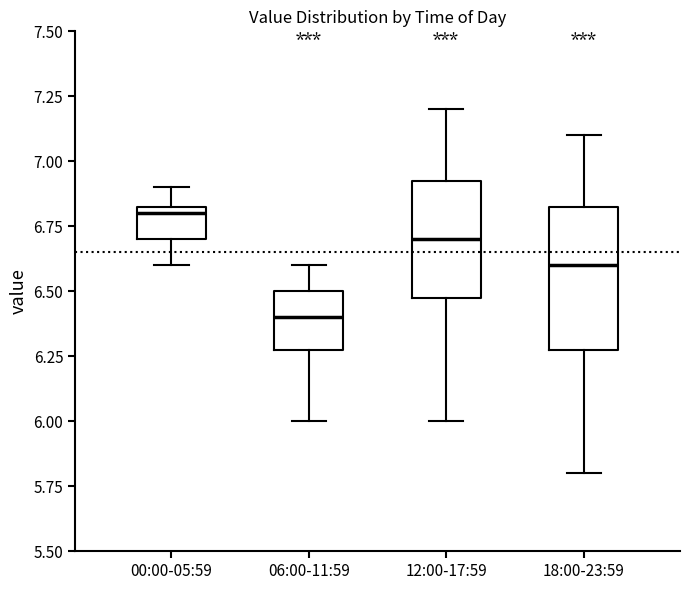

Comparing the boxes themselves (not the whiskers), which one is the tallest?

18:00-23:59